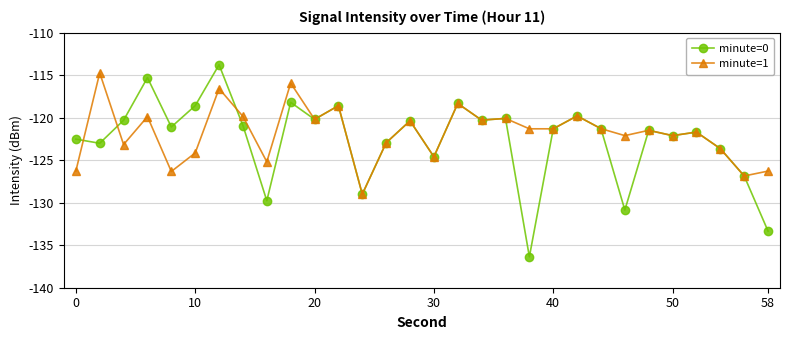

Which series has the largest total across all categories?

minute=1